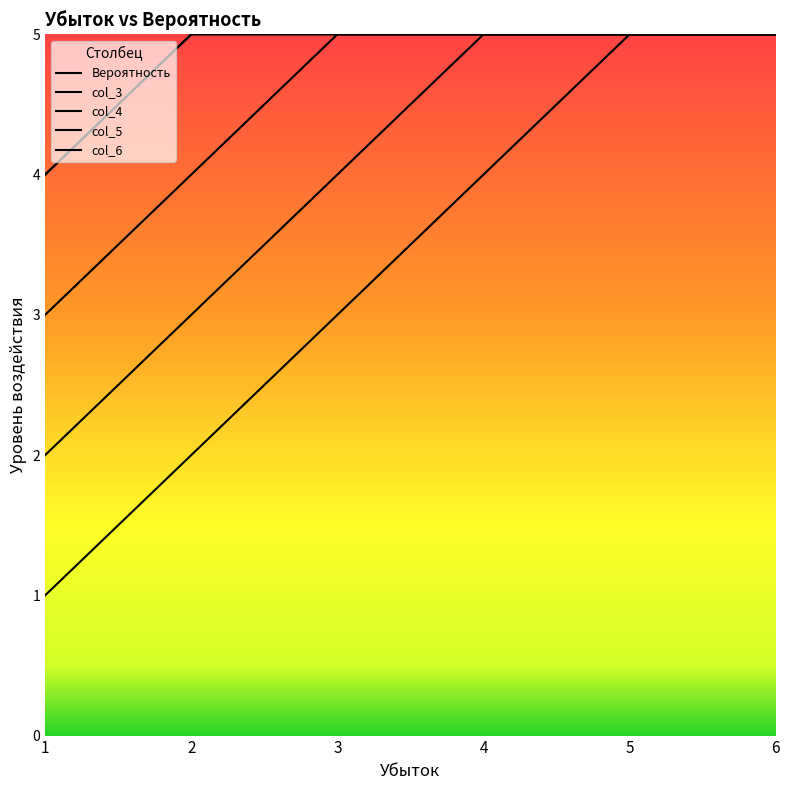

At 1, list the series in order from smallest to largest.

Вероятность, col_3, col_4, col_5, col_6